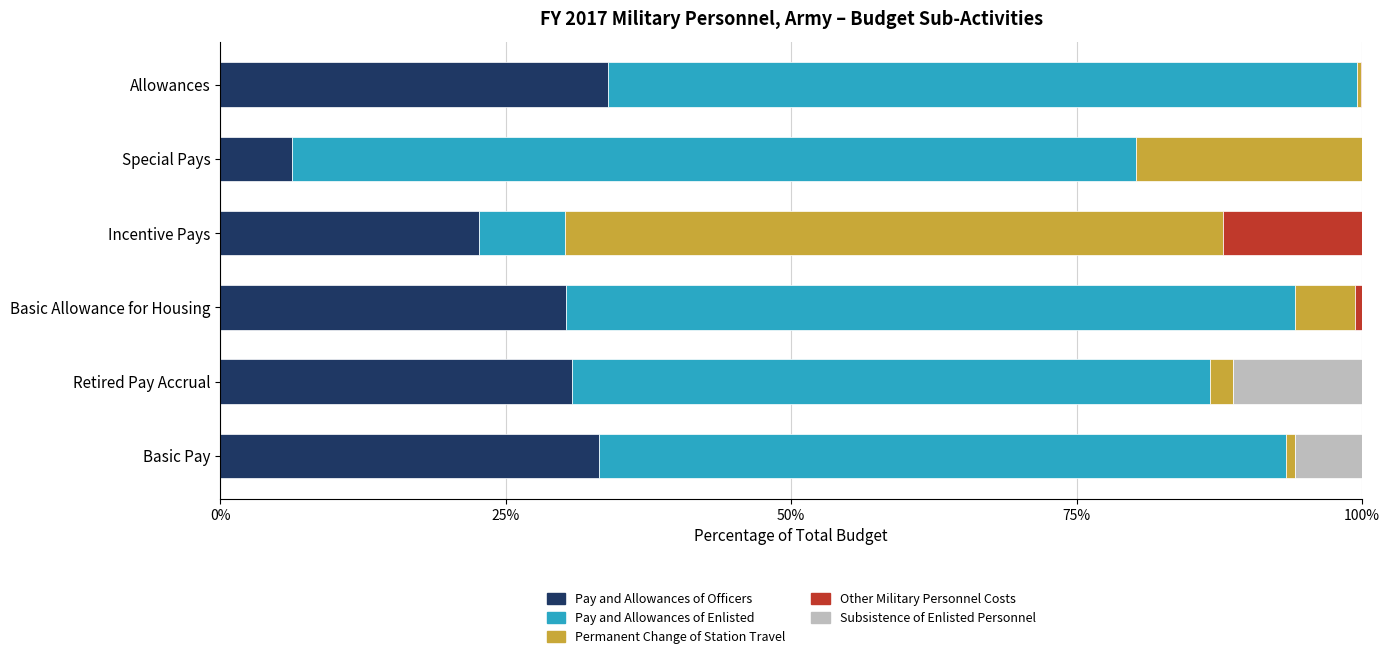

The Pay and Allowances of Officers series shows 33.2 at Basic Pay. True or false?

True